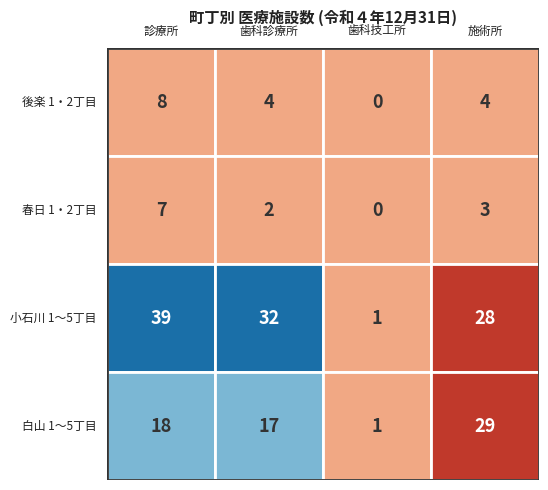

Count the 小石川 1～5丁目 values in the range 28 to 39.

3